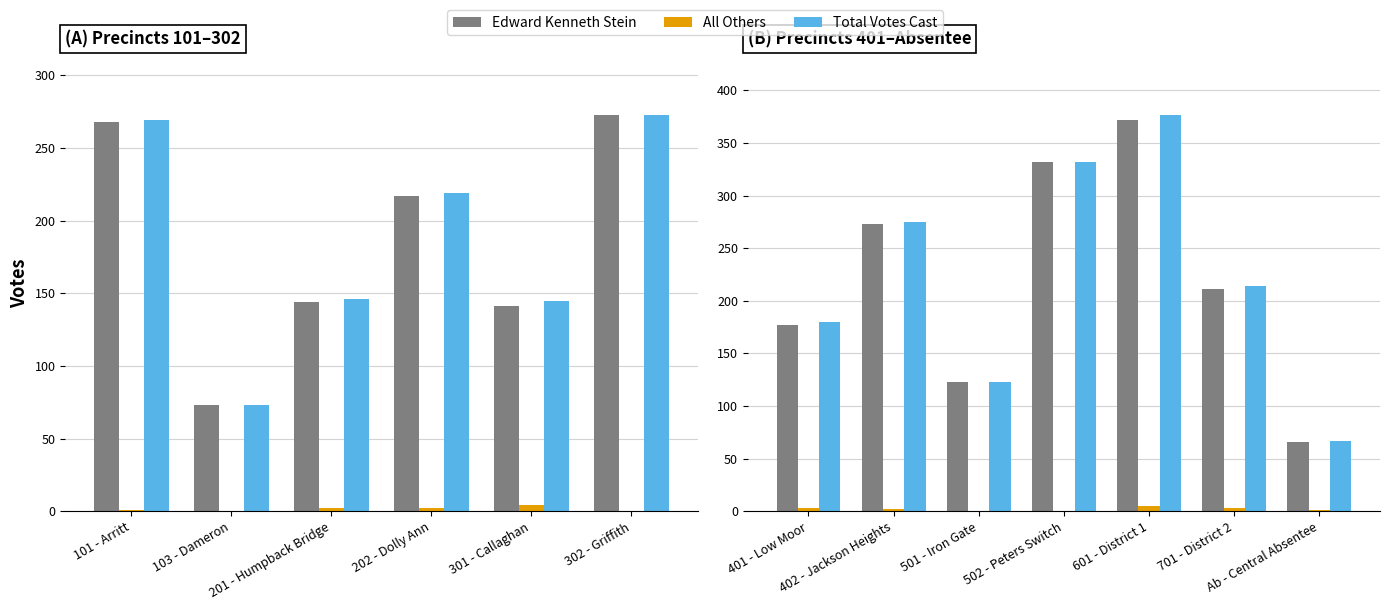

Is the value of All Others at 601 - District 1 greater than the value of Total Votes Cast at Ab - Central Absentee?

No